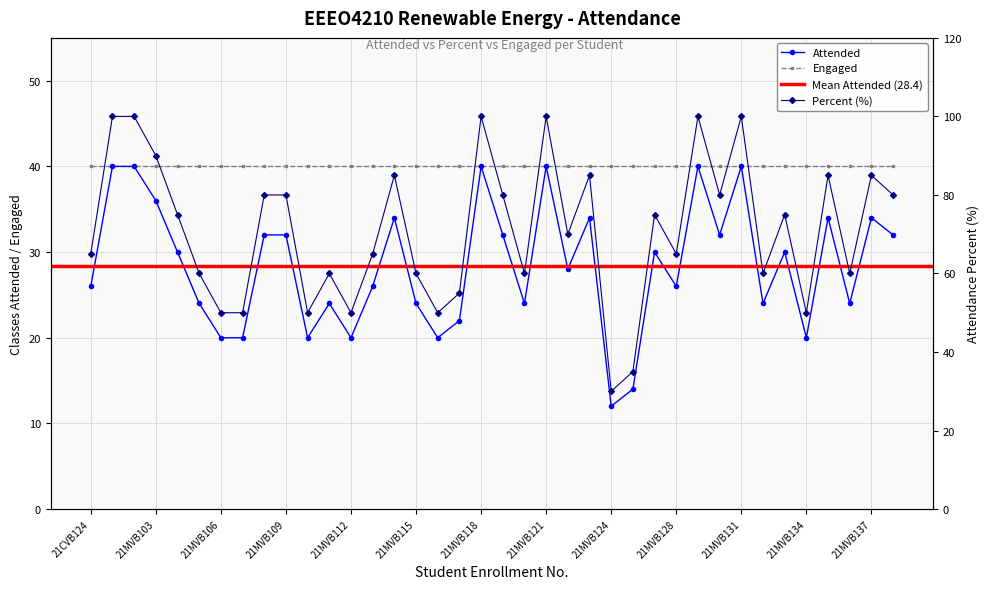

True or false: Percent and Attended cross at least once.

False